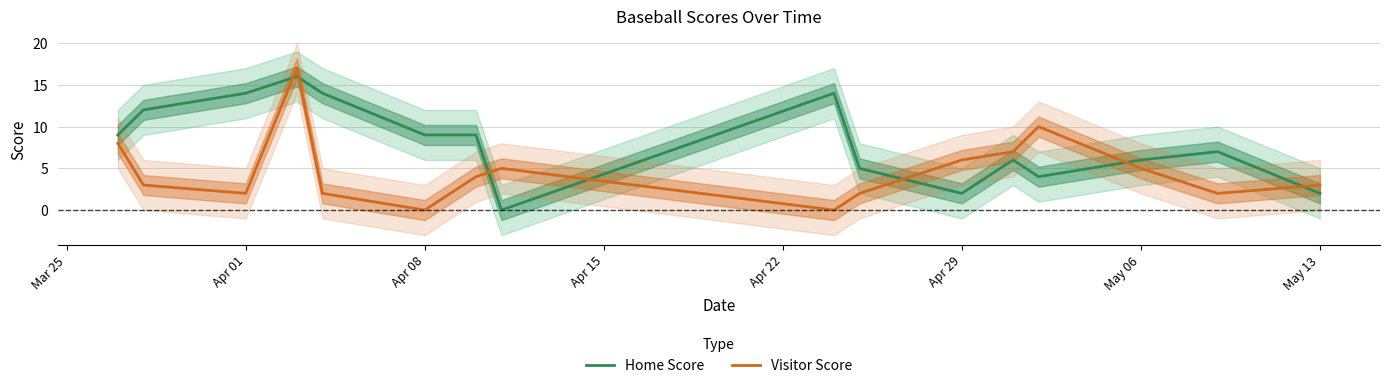

After their last crossing, which series has the higher values: Visitor Score or Home Score?

Visitor Score